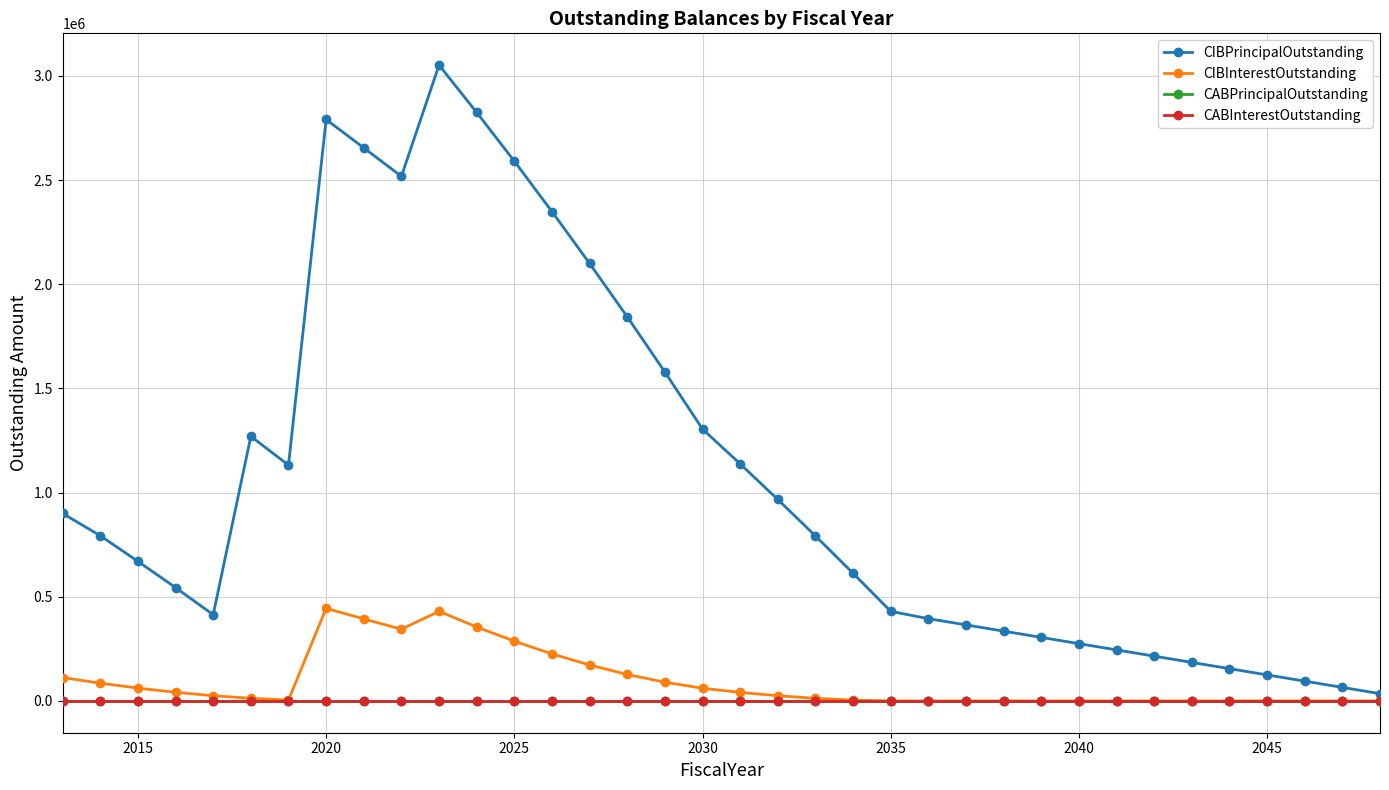

Does the chart have visible grid lines?

Yes